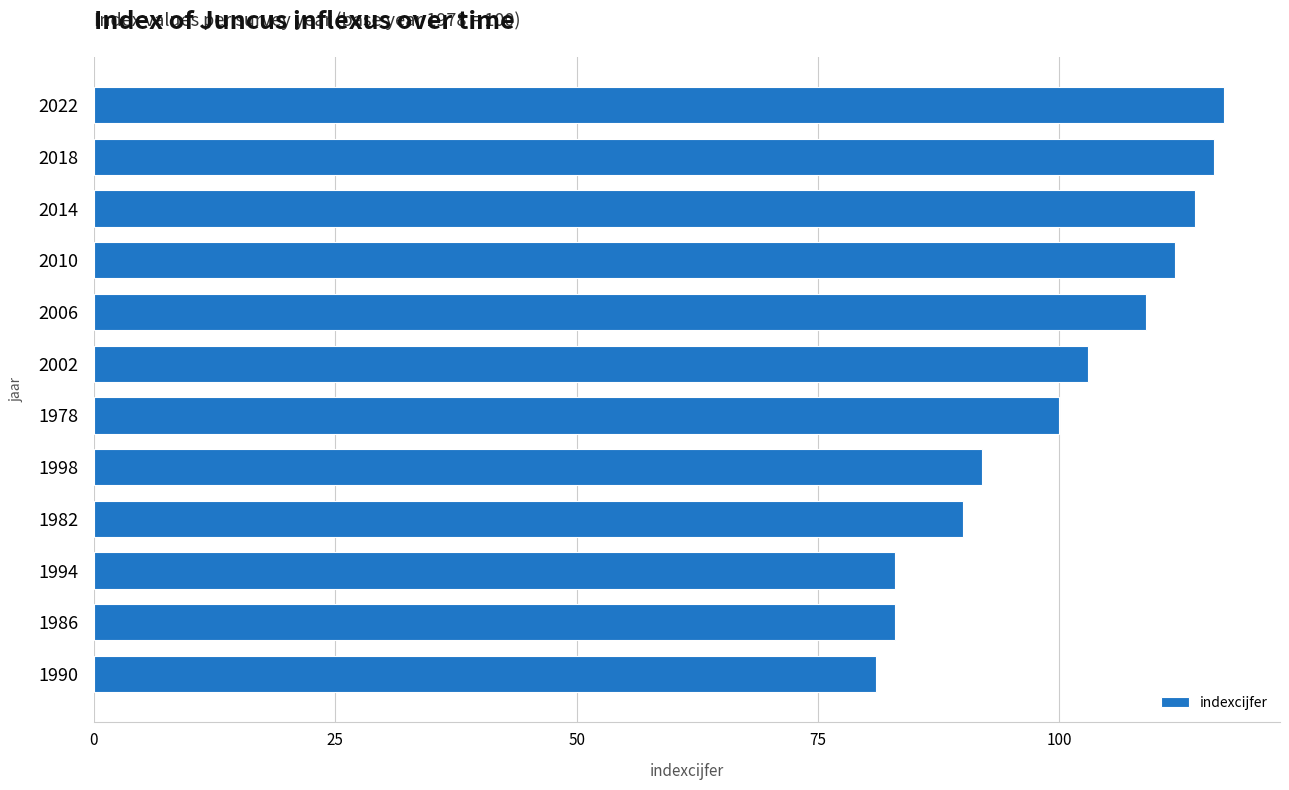

What is the sum of all values?

1200